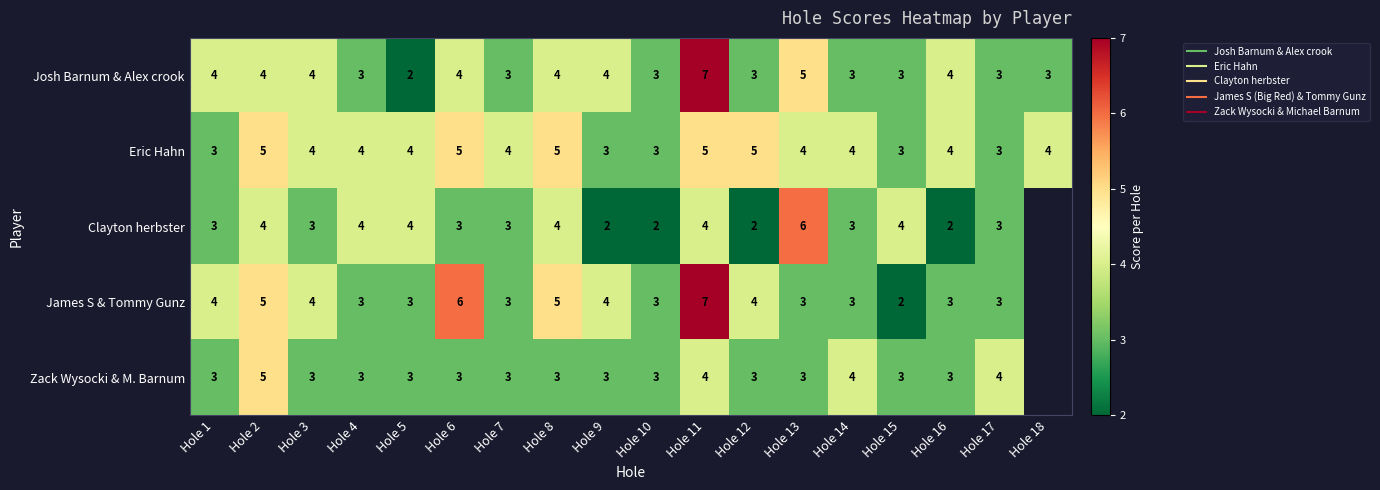

Between Hole 1 and Hole 8, which series saw the biggest shift?

Eric Hahn